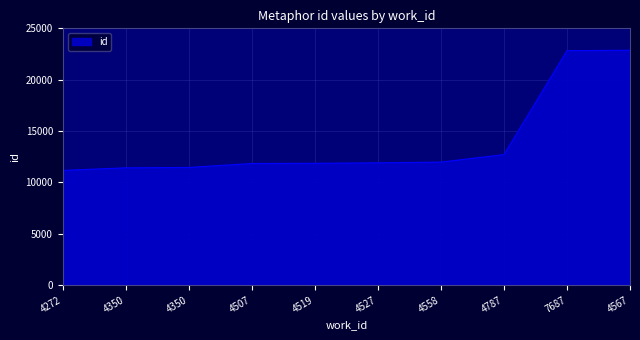

How many lines are shown in the chart?

1